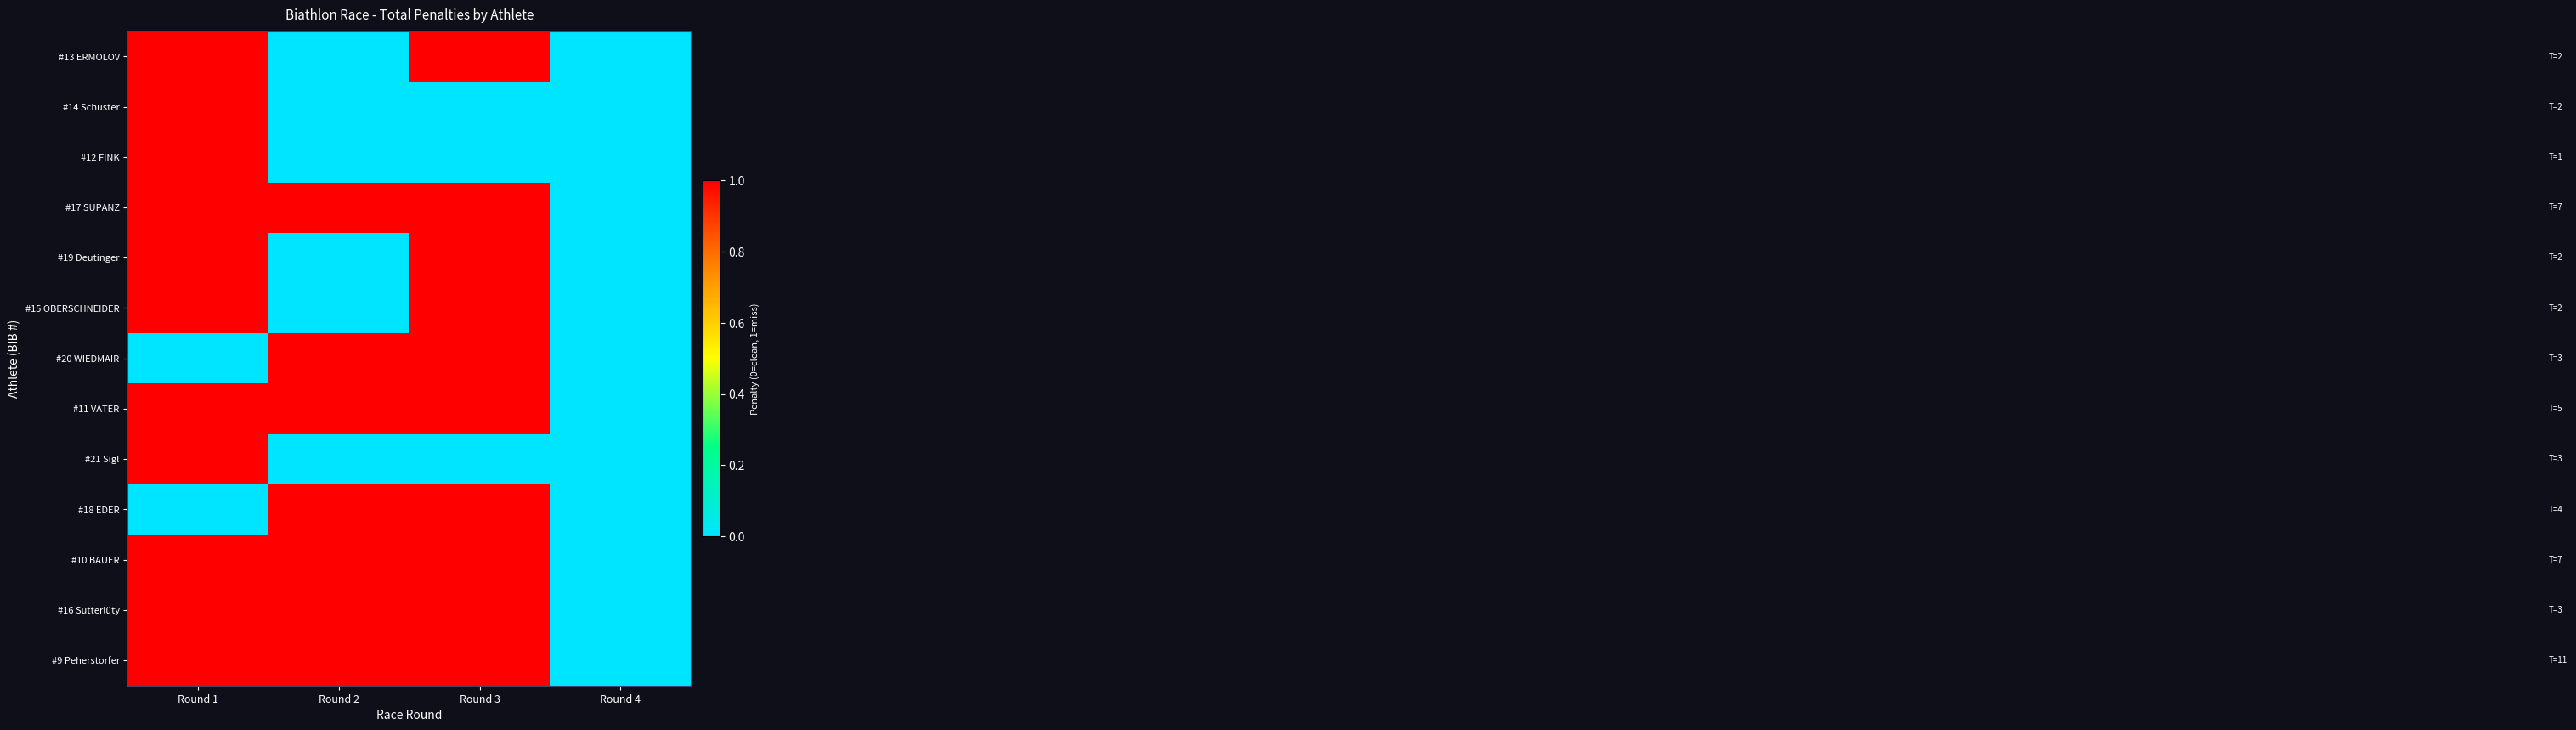

Which category has the lowest value across all series?

Round 2